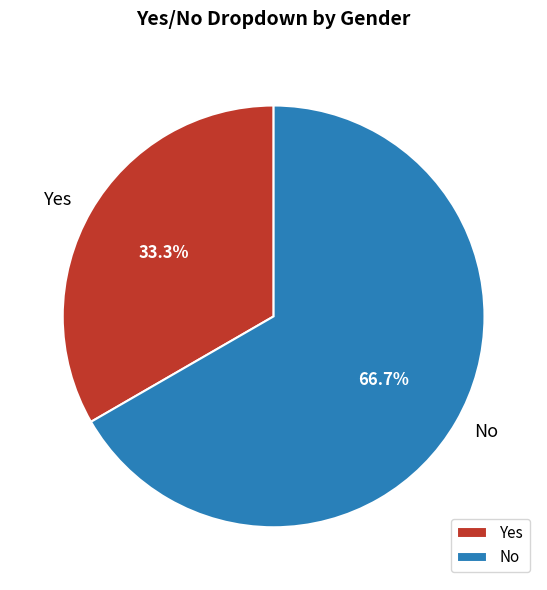

To the nearest percent, what portion does No represent?

67%